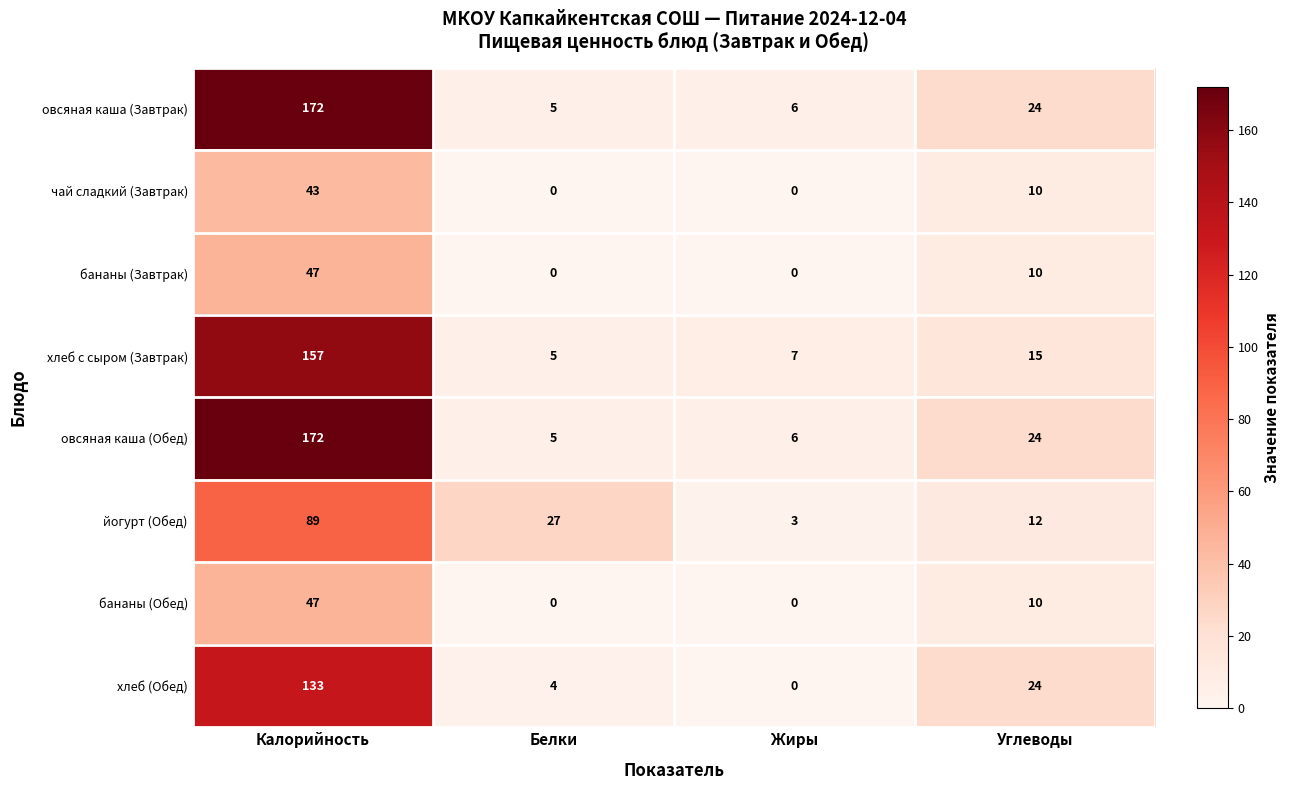

What is the average value of the чай сладкий (Завтрак) series?

13